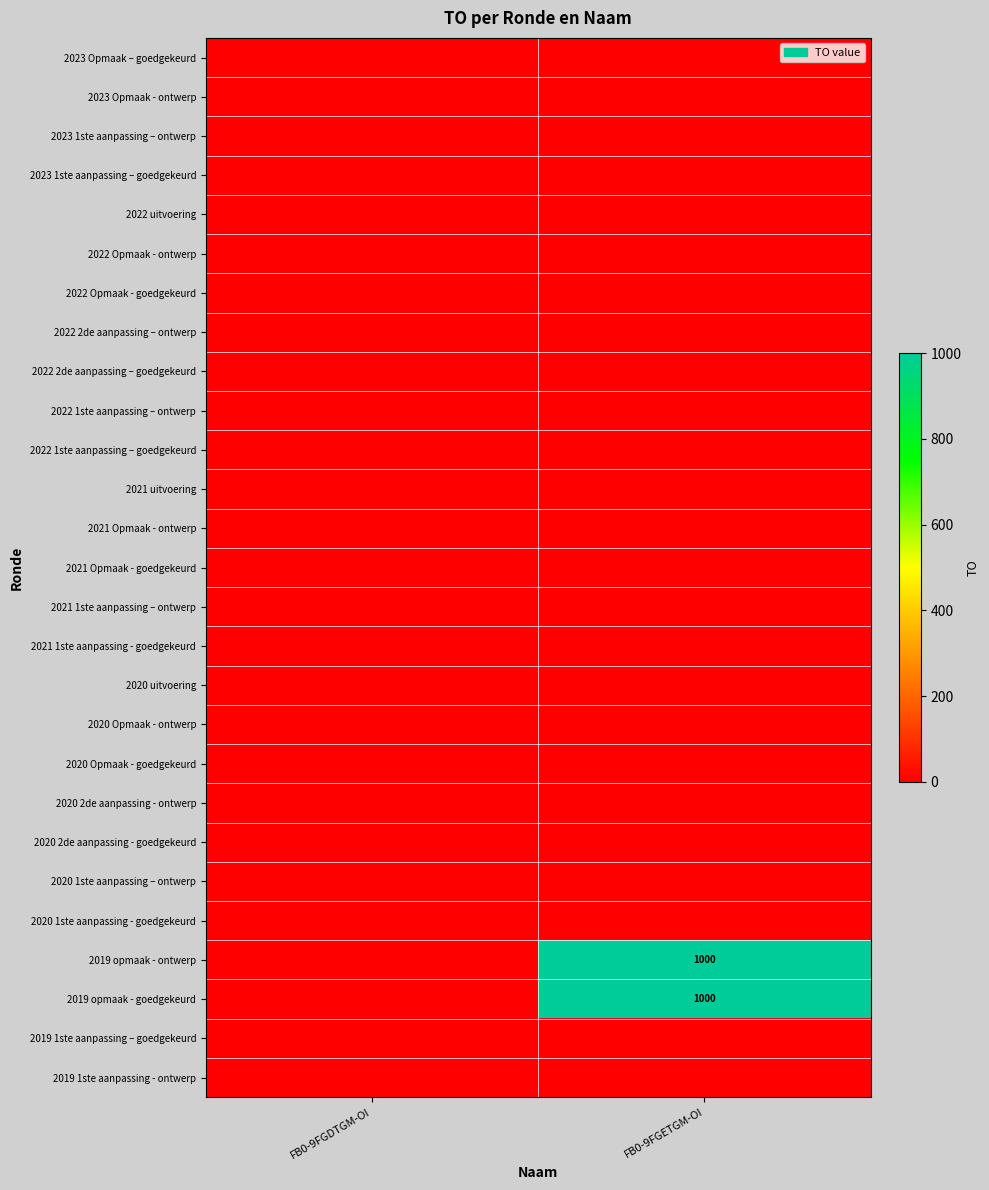

Which category has the lowest value across all series?

FB0-9FGDTGM-OI